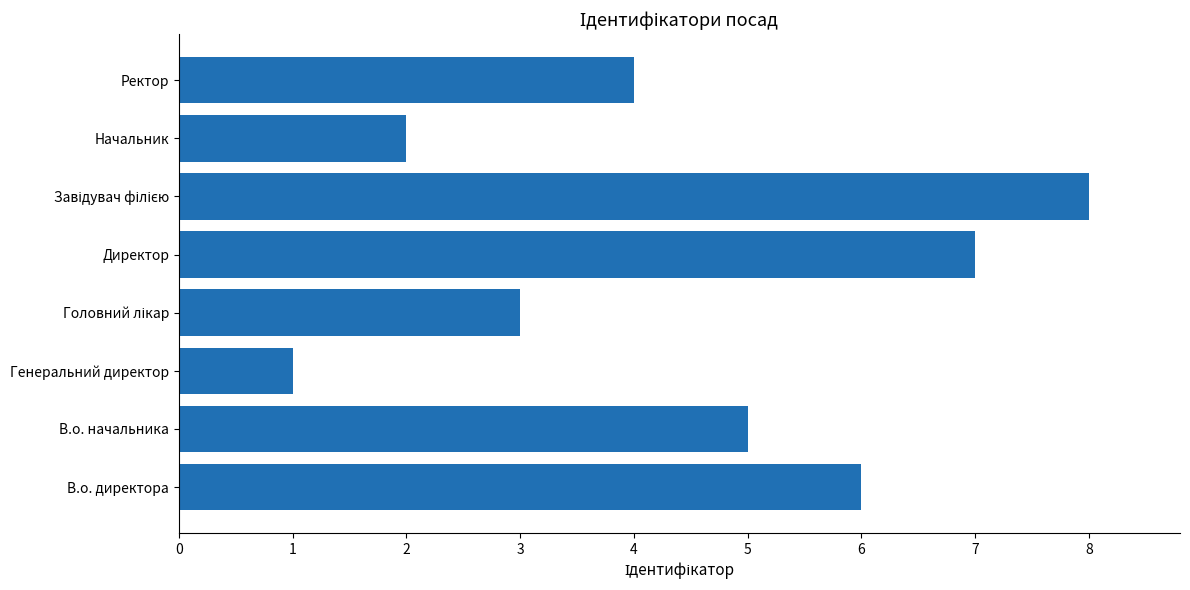

Between Ректор and Директор, which is larger?

Директор